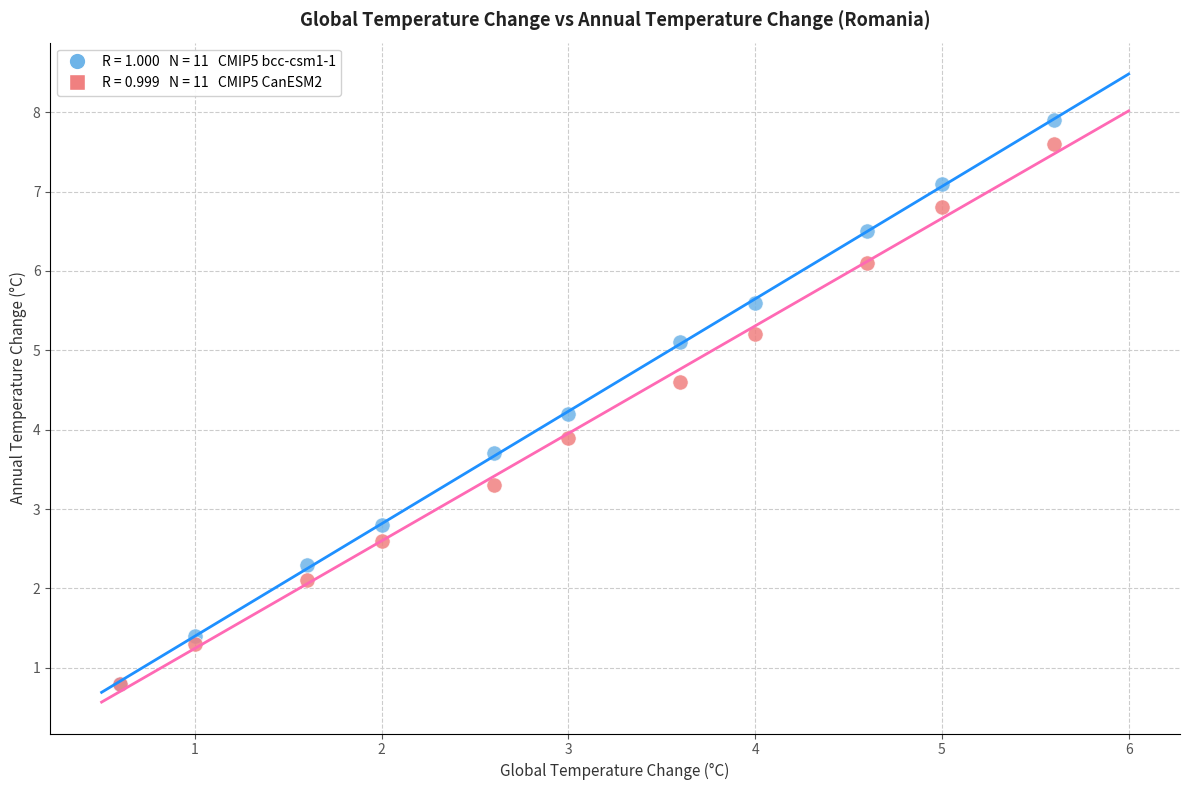

Across all series, what Y value is closest to 4?

3.9